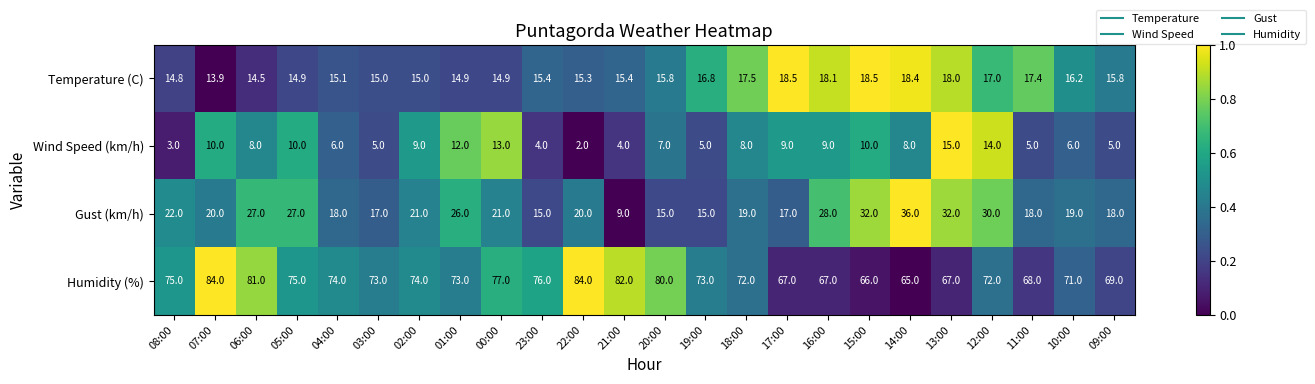

At which category does the chart reach its minimum across all series?

22:00